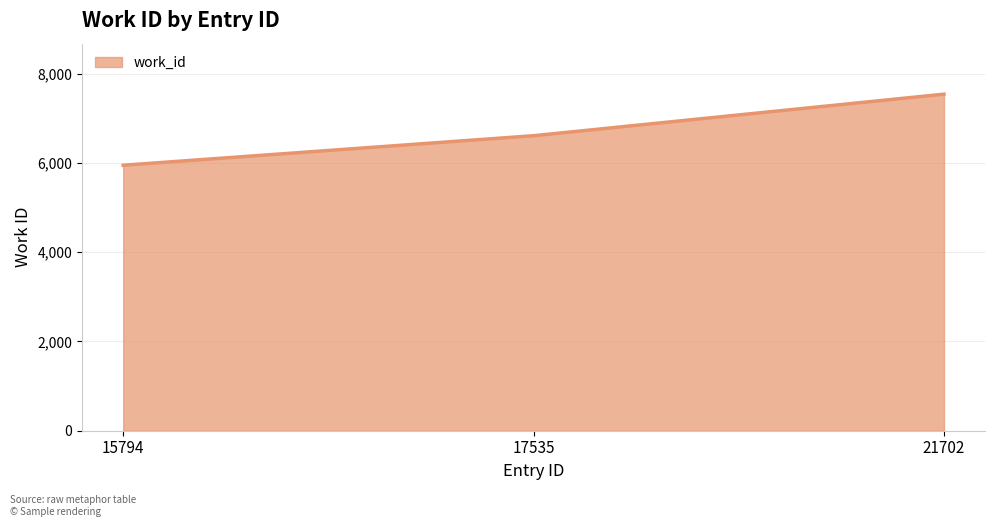

Where is the data nearest to the value 6745?

17535